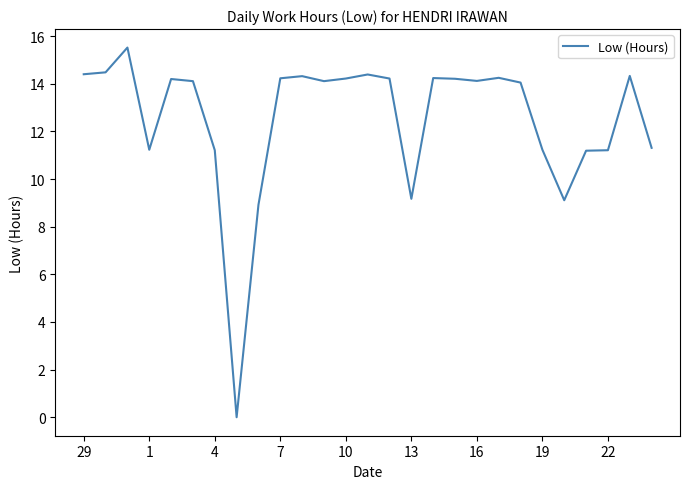

What is the difference between the maximum and minimum values?

15.5